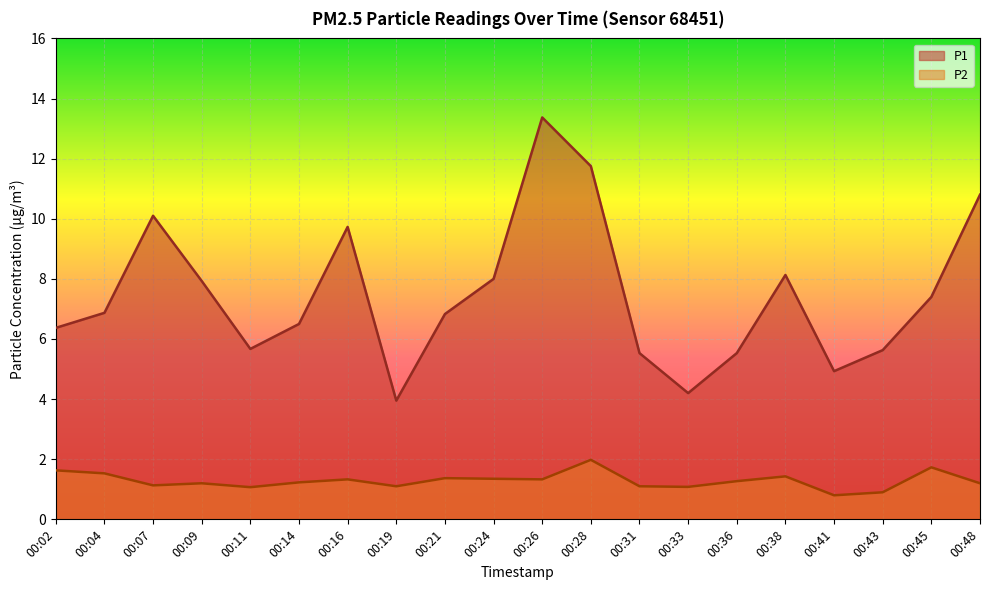

True or false: P2 has more than 2 points higher than both neighbors.

True